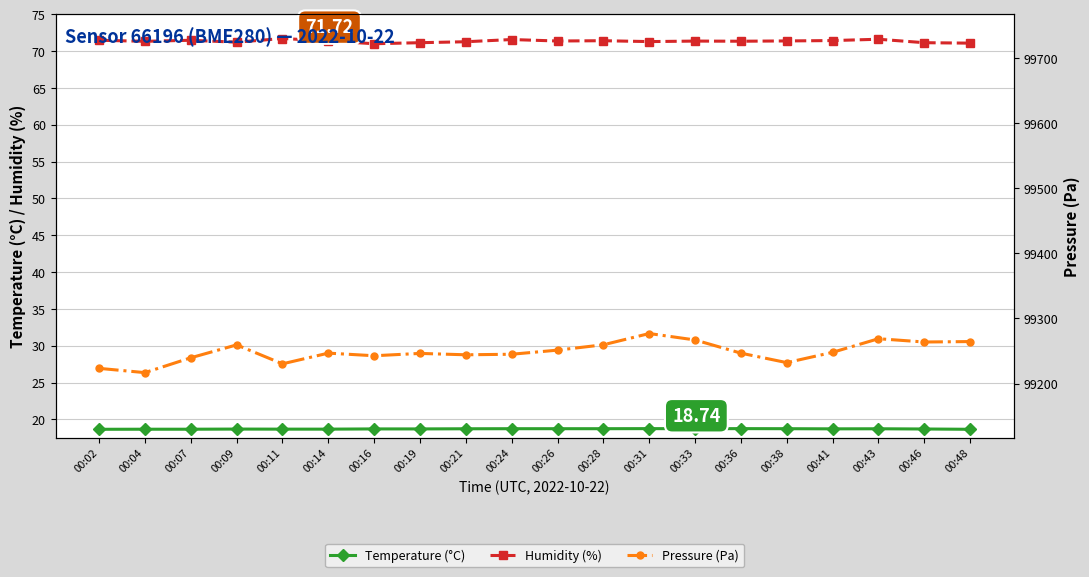

What is the sum of the Pressure (Pa) values at 00:24 and 00:26?

198496.2